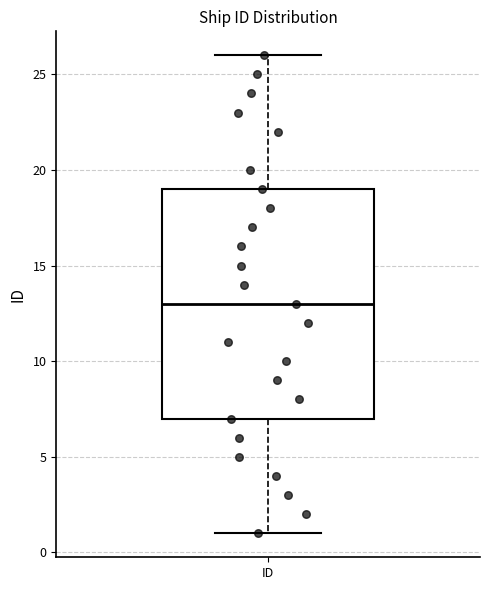

Transcribe this box plot: give where the median line is, the range the box spans, and where the two whiskers end, as read against the y-axis. The values are not printed on the chart, so give them approximately, as read against the axis.

median 13, box 7 to 19, whiskers 1 to 26